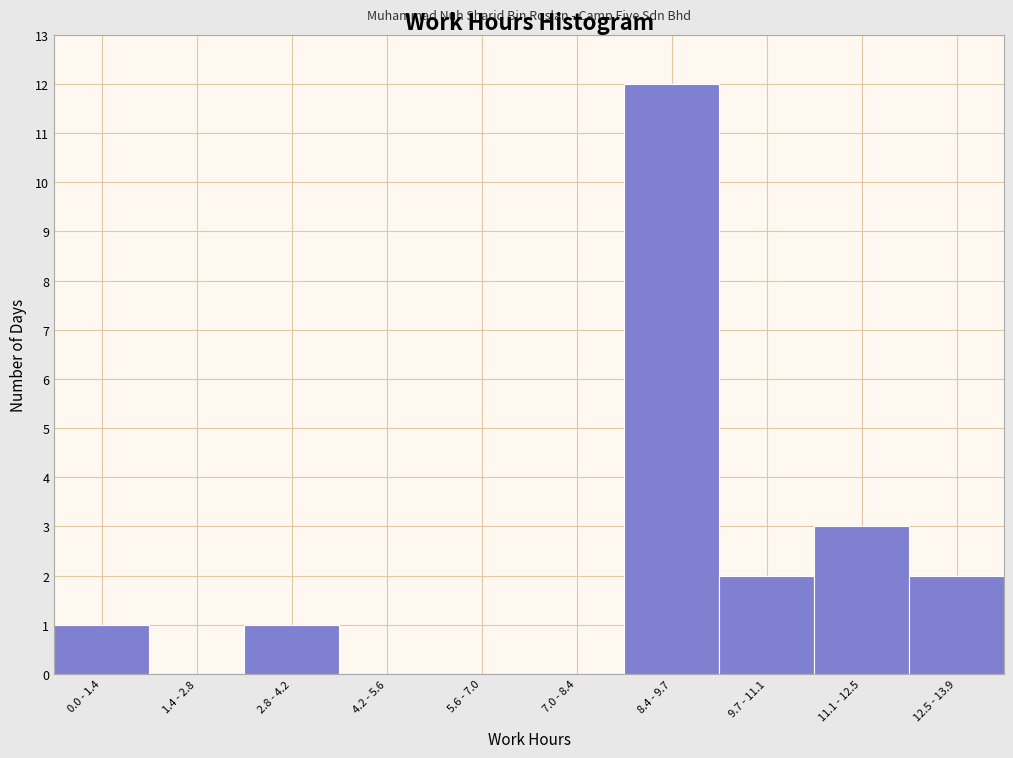

Reading left to right, extract all data points from this chart.

0.0 - 1.4=1	1.4 - 2.8=0	2.8 - 4.2=1	4.2 - 5.6=0	5.6 - 7.0=0	7.0 - 8.4=0	8.4 - 9.7=12	9.7 - 11.1=2	11.1 - 12.5=3	12.5 - 13.9=2